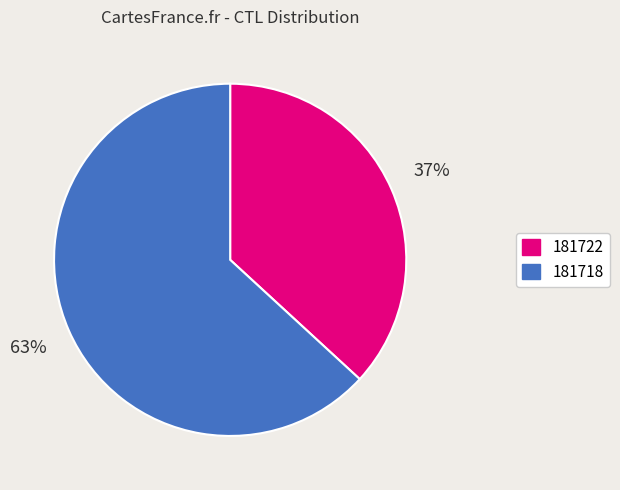

Is the sum of 181722 and 181718 greater than half?

Yes